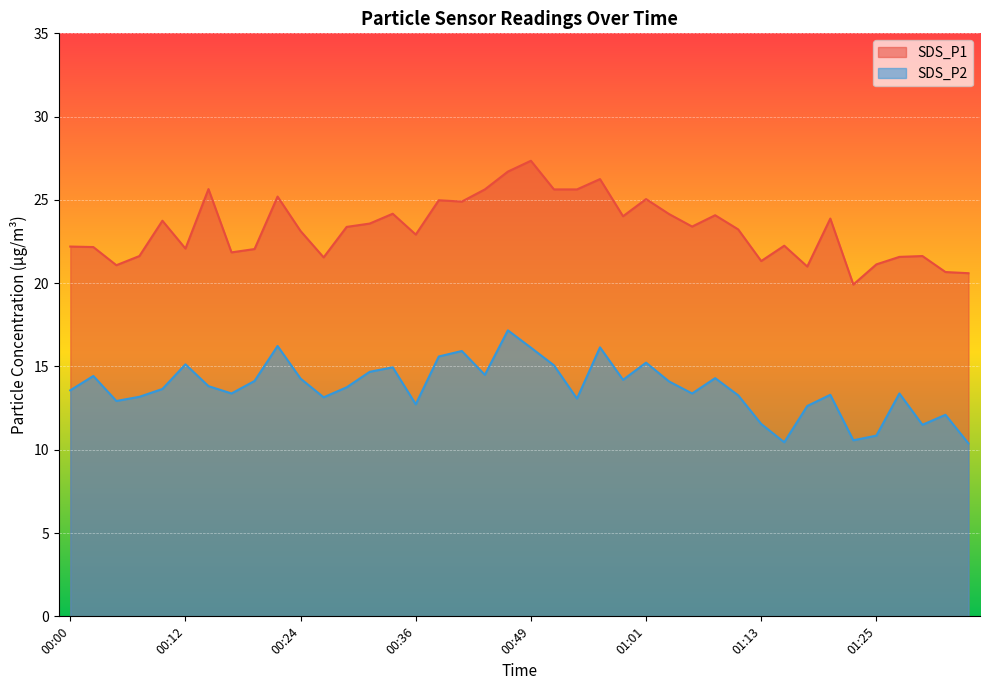

True or false: SDS_P2 has a value of 16.9 at 01:18.

False